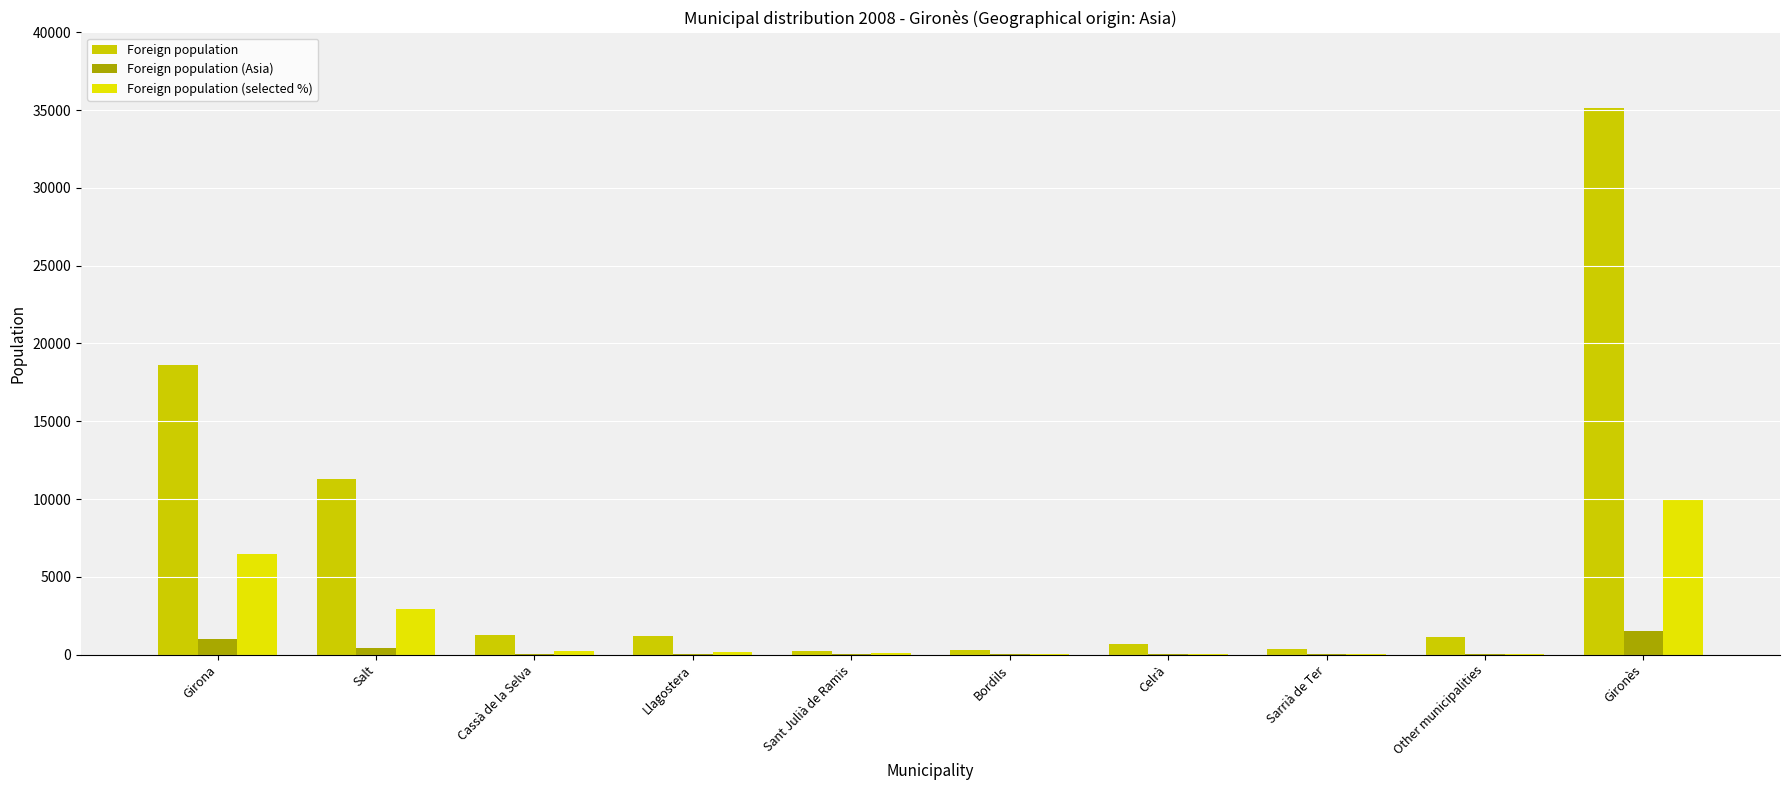

The value of Foreign population (Asia) at Salt is 439. True or false?

True